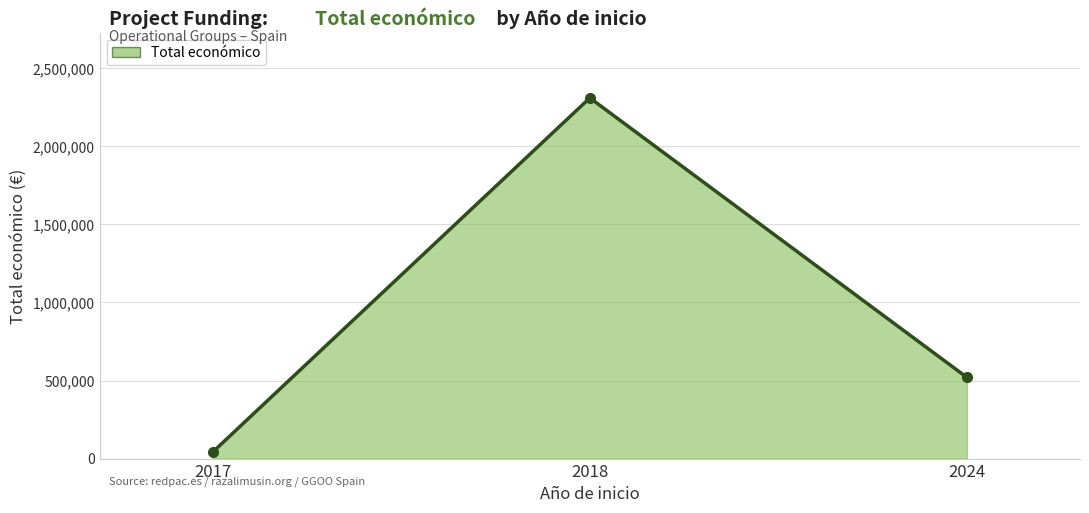

Reading left to right, extract all data points from this chart.

42072	2310026	520062